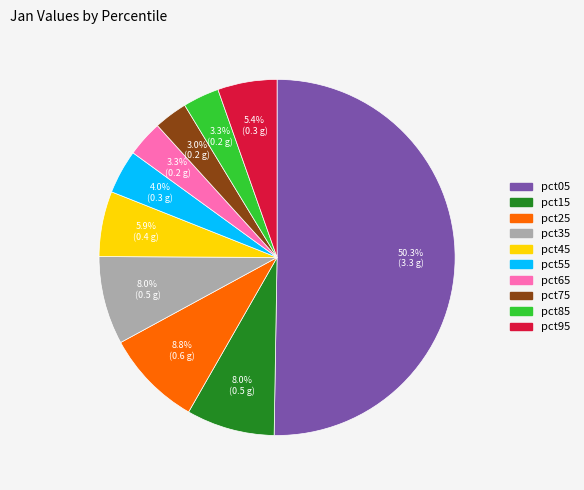

Which has a higher value, pct95 or pct85?

pct95